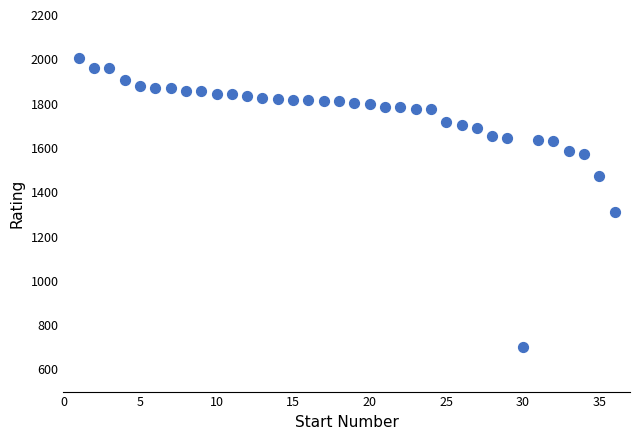

What is the range of Y values (max minus min)?

1308